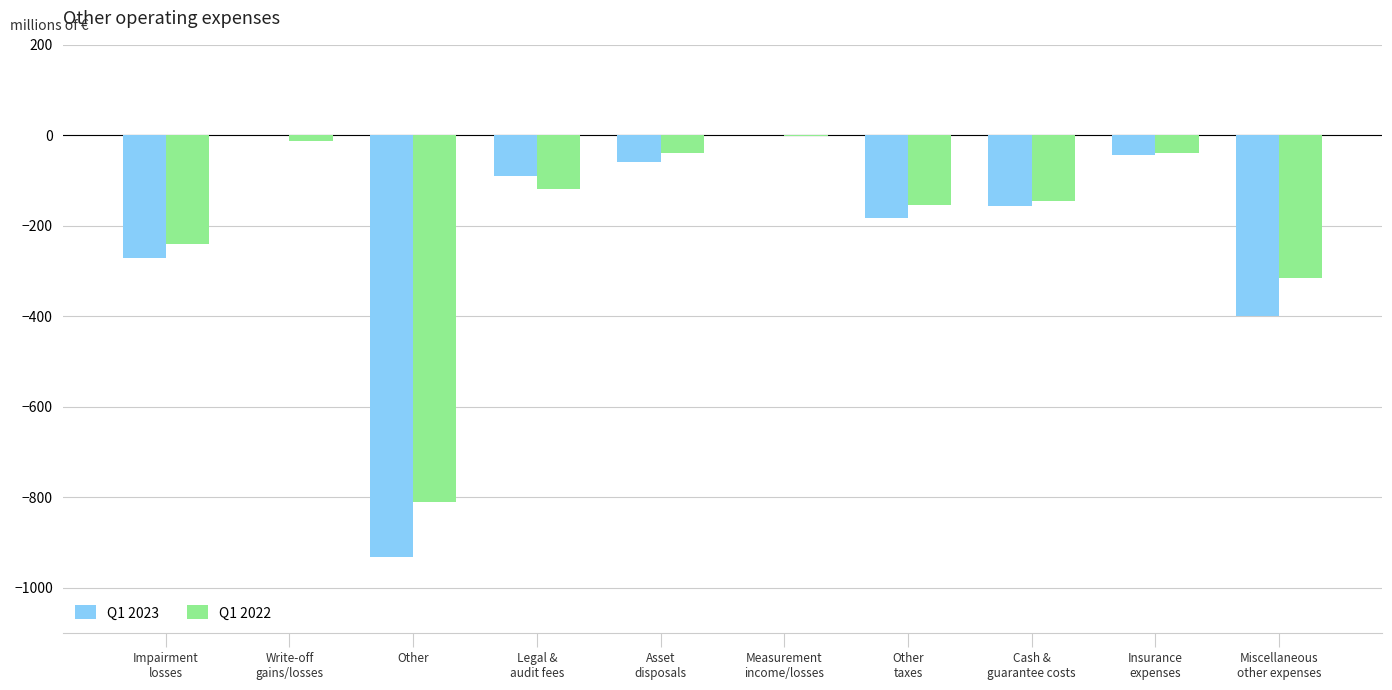

Reading left to right, what are all the values shown in this chart?

Q1 2023: Impairment
losses=-270	Write-off
gains/losses=0	Other=-931	Legal &
audit fees=-90	Asset
disposals=-59	Measurement
income/losses=0	Other
taxes=-183	Cash &
guarantee costs=-156	Insurance
expenses=-44	Miscellaneous
other expenses=-399
Q1 2022: Impairment
losses=-241	Write-off
gains/losses=-12	Other=-811	Legal &
audit fees=-118	Asset
disposals=-39	Measurement
income/losses=-2	Other
taxes=-154	Cash &
guarantee costs=-144	Insurance
expenses=-39	Miscellaneous
other expenses=-315